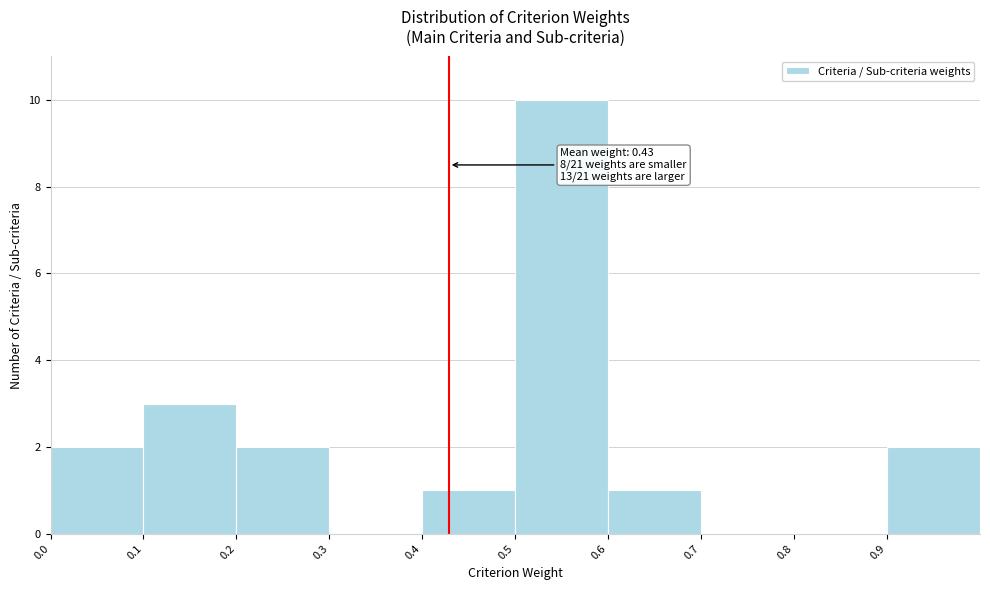

Over which range of the x-axis is the bar tallest?

0.5 to 0.6